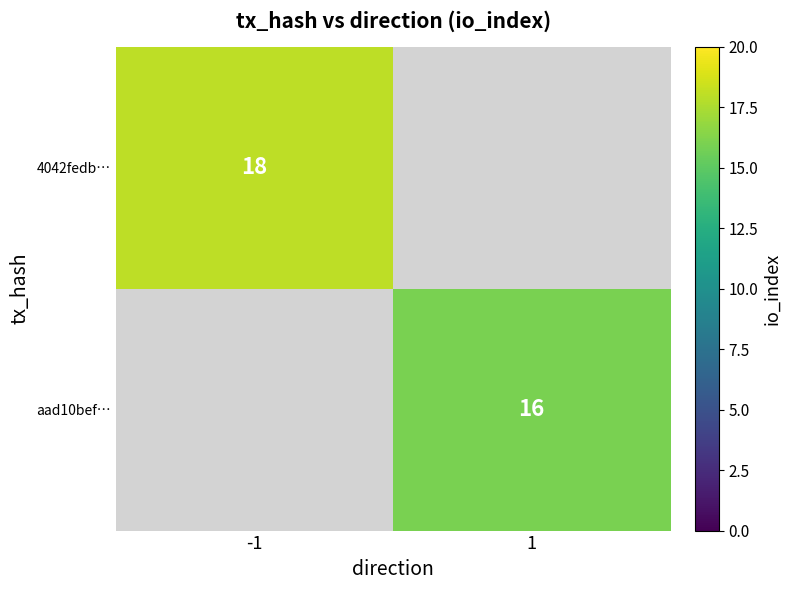

True or false: 4042fedb… has a value of 26 at -1.

False